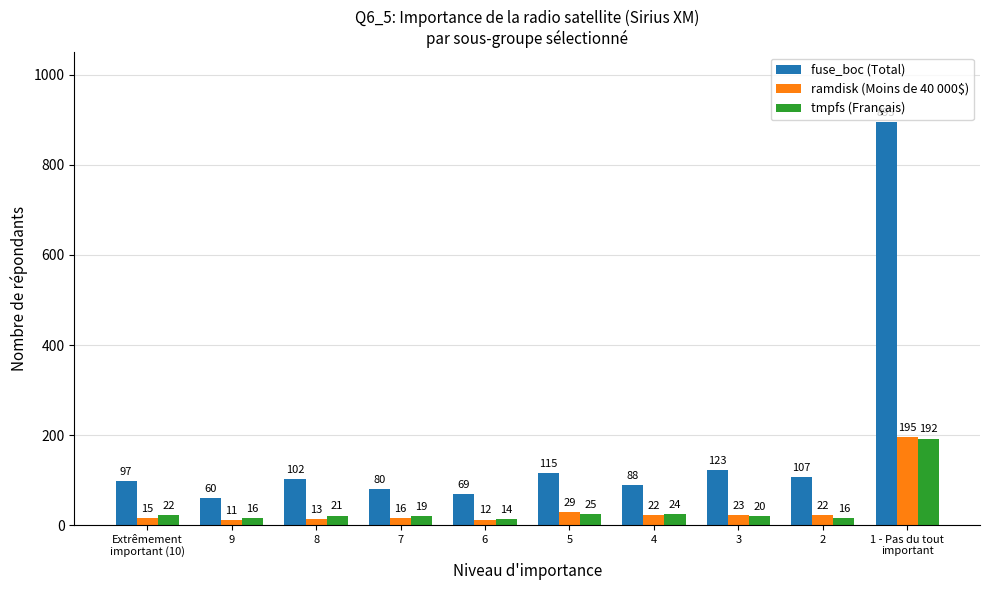

At which label does ramdisk (Moins de 40 000$) first exceed 22?

5